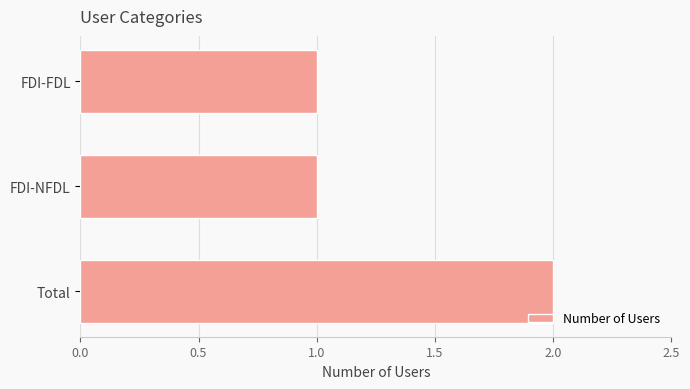

Is it true that the value at Total is 3?

False